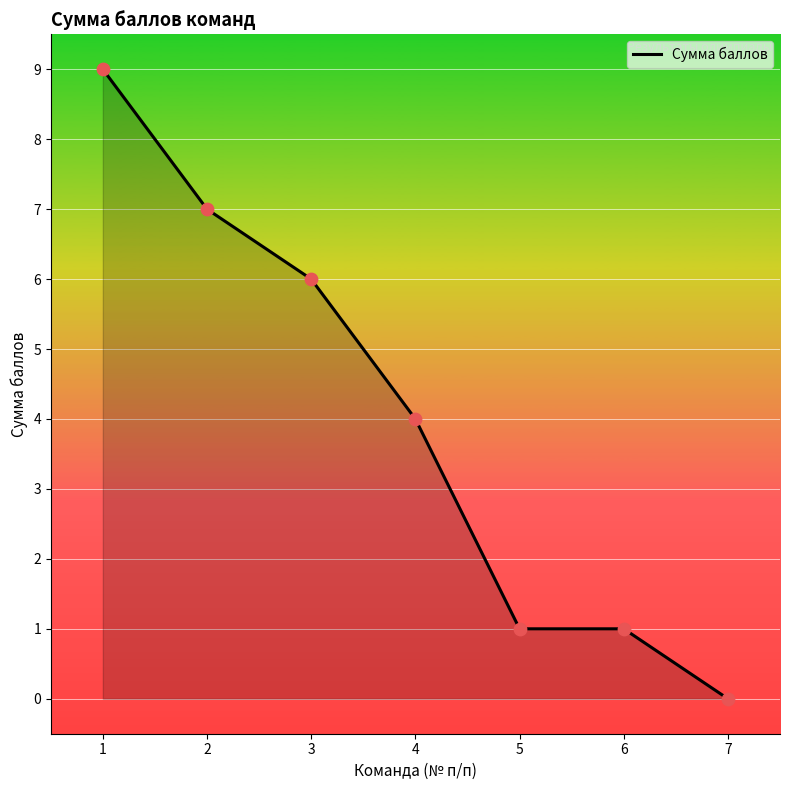

What is the change in value from 2 to 6?

-6